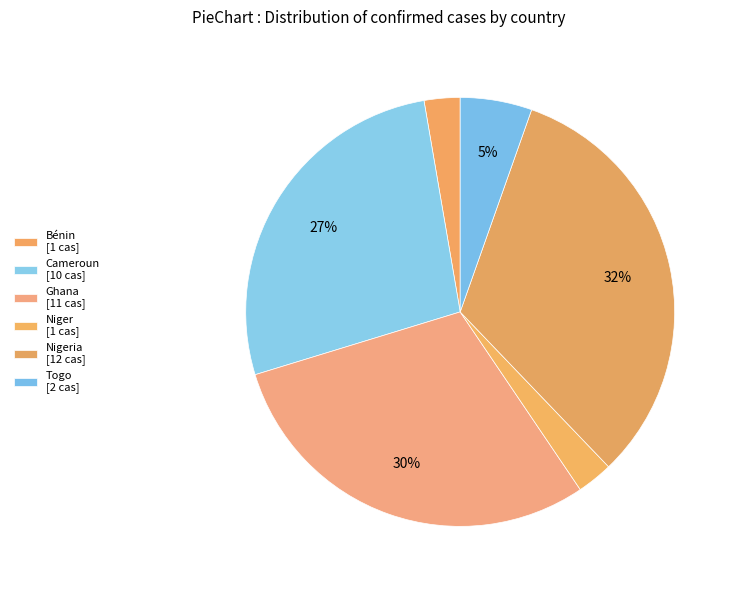

How many slices are in this pie chart?

6